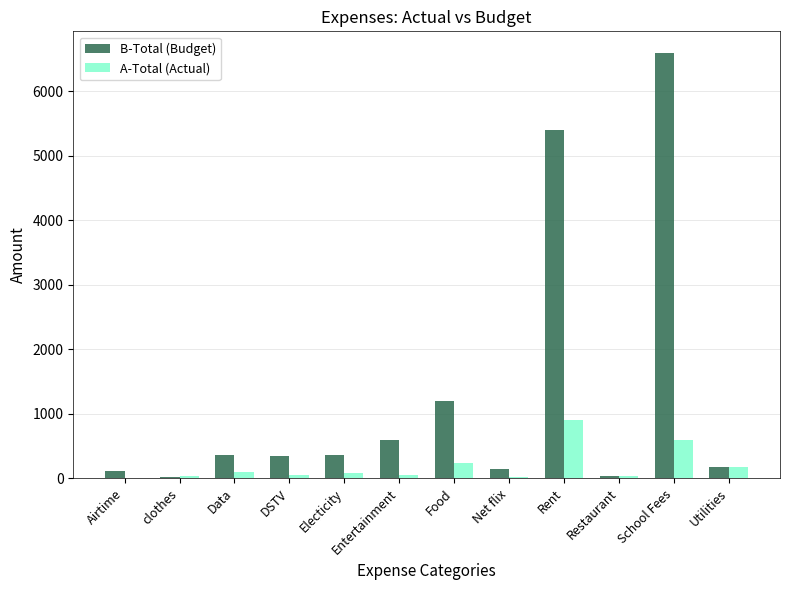

What is the sum of all B-Total (Budget) values?

15367